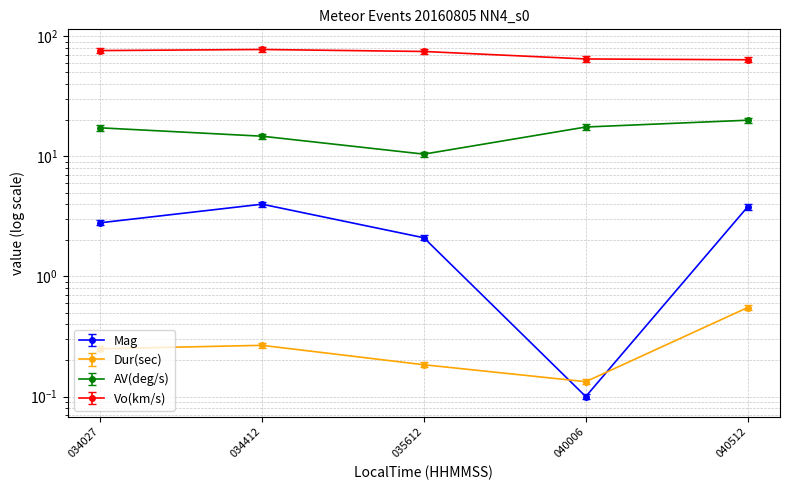

What is the total value across all series at 040512?

88.2